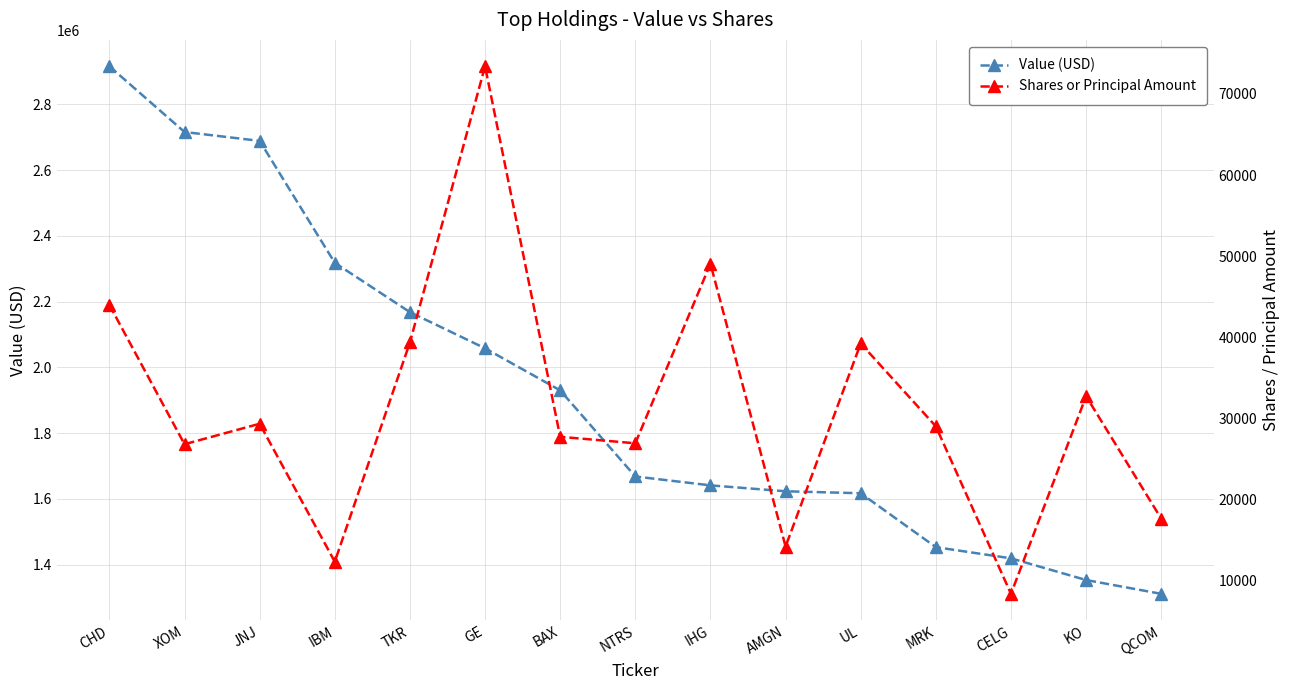

At which category is the sum across all series the highest?

CHD